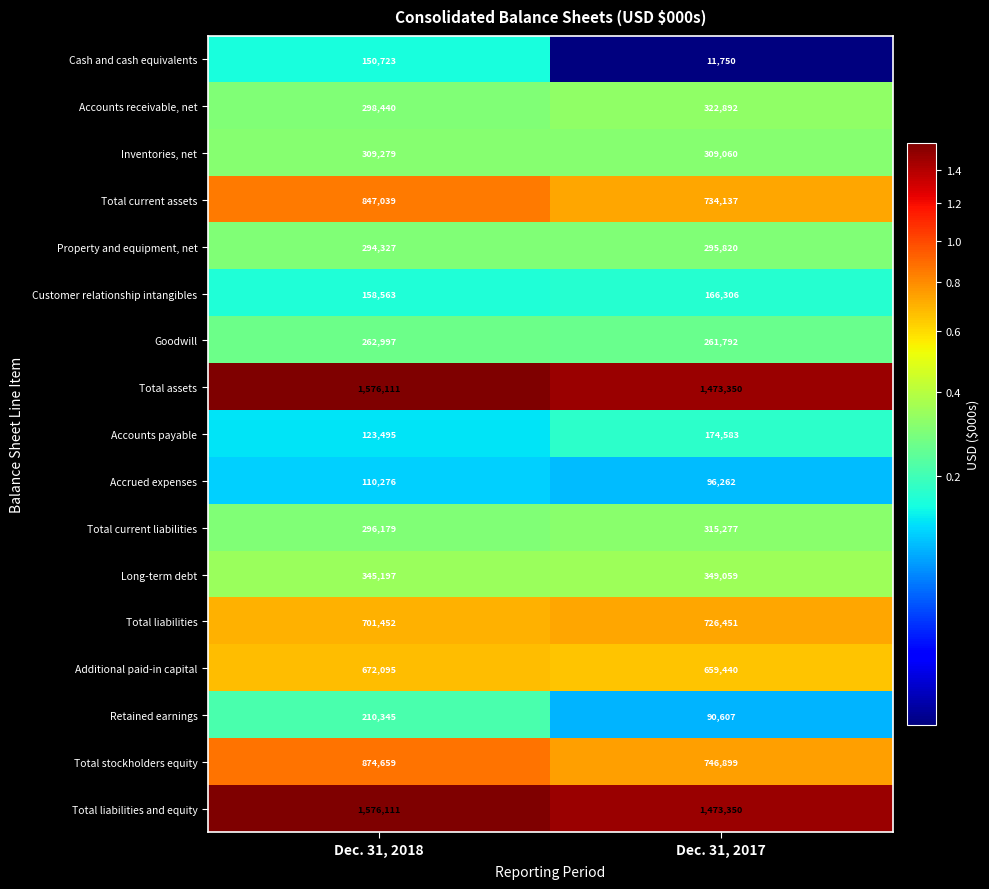

Which series changed the most between Dec. 31, 2018 and Dec. 31, 2017?

Cash and cash equivalents